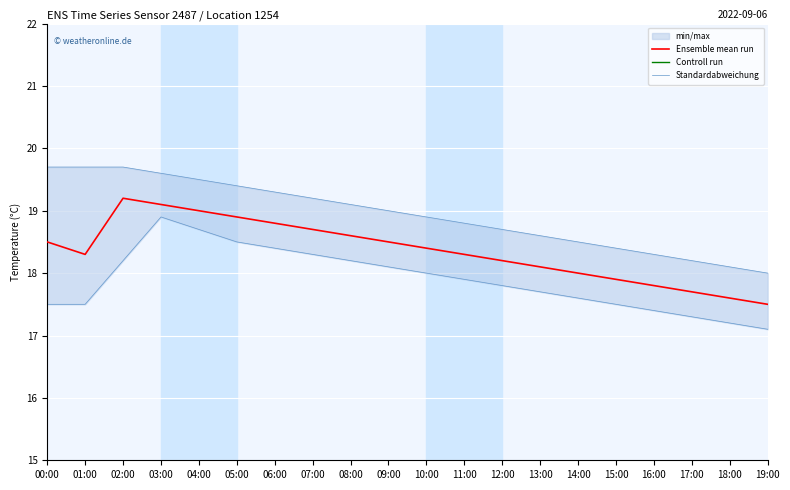

The Ensemble mean run series shows 31.4 at 11:00. True or false?

False